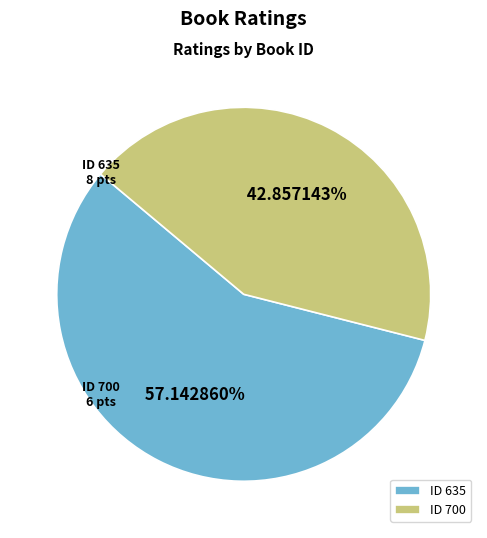

Which has a higher value, ID 700 or ID 635?

ID 635